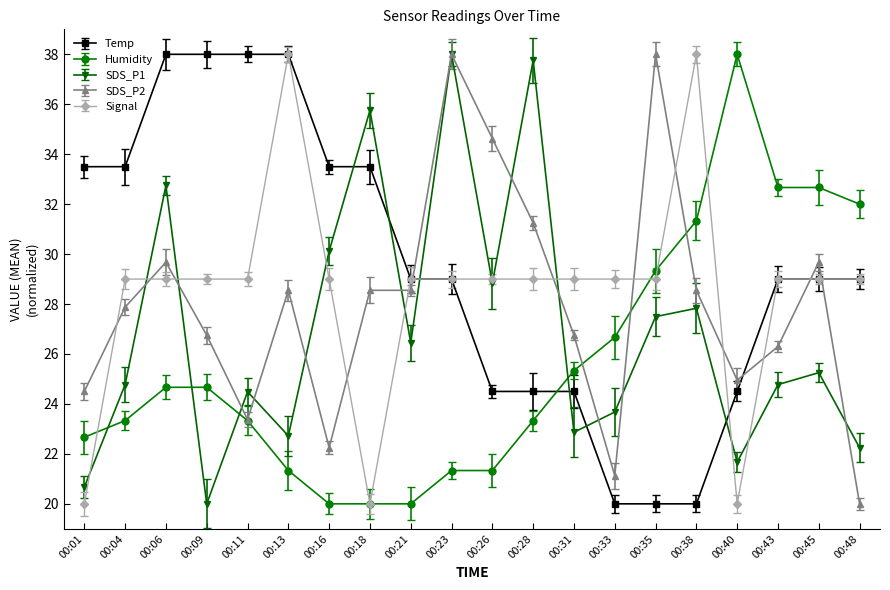

Which series changed the most between 00:13 and 00:23?

SDS_P1